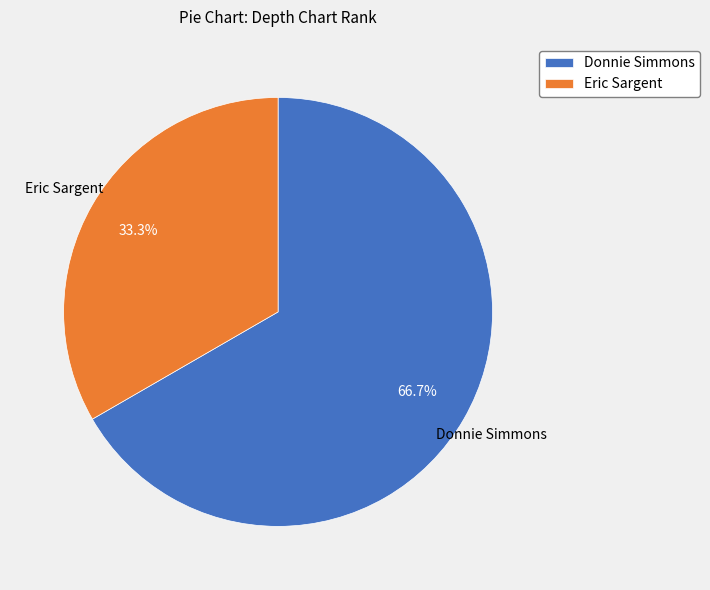

Is it true that Eric Sargent is 33% of the pie?

True